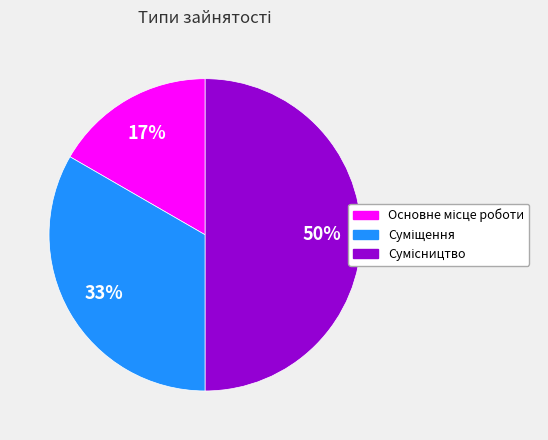

To the nearest percent, what is the difference between the largest and smallest slice percentages?

33%